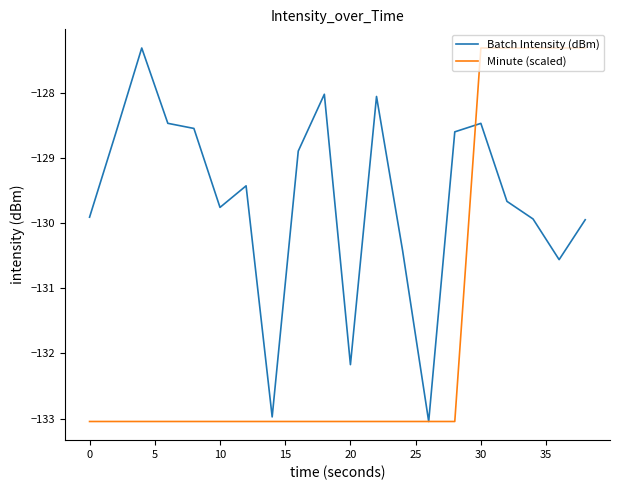

What is the minimum value for Minute (scaled)?

-133.0